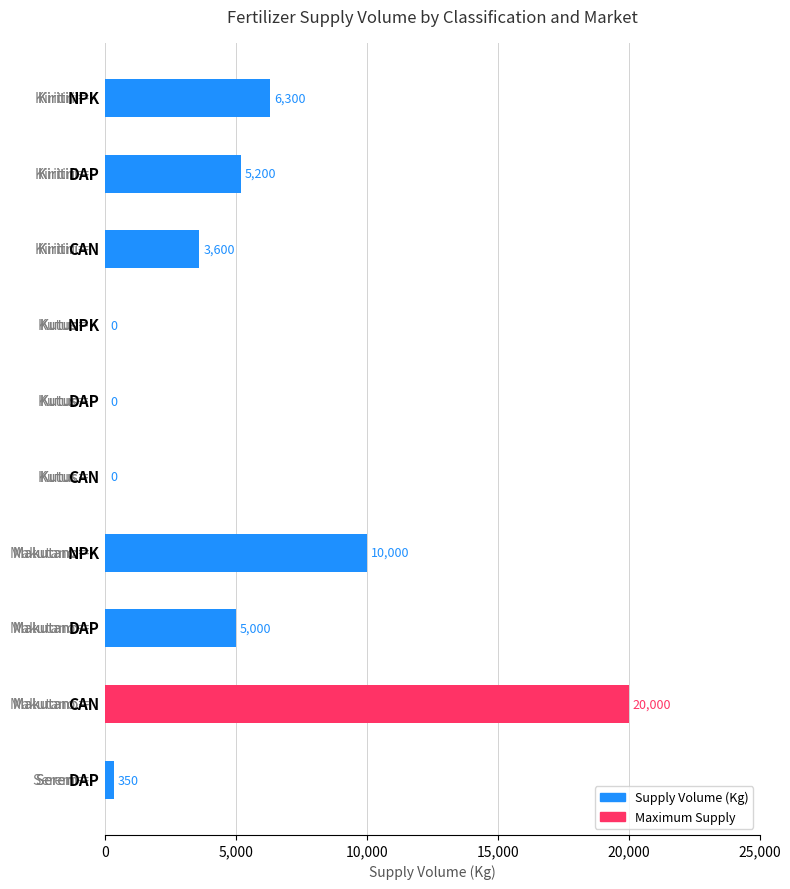

What is the sum of all values?

50450